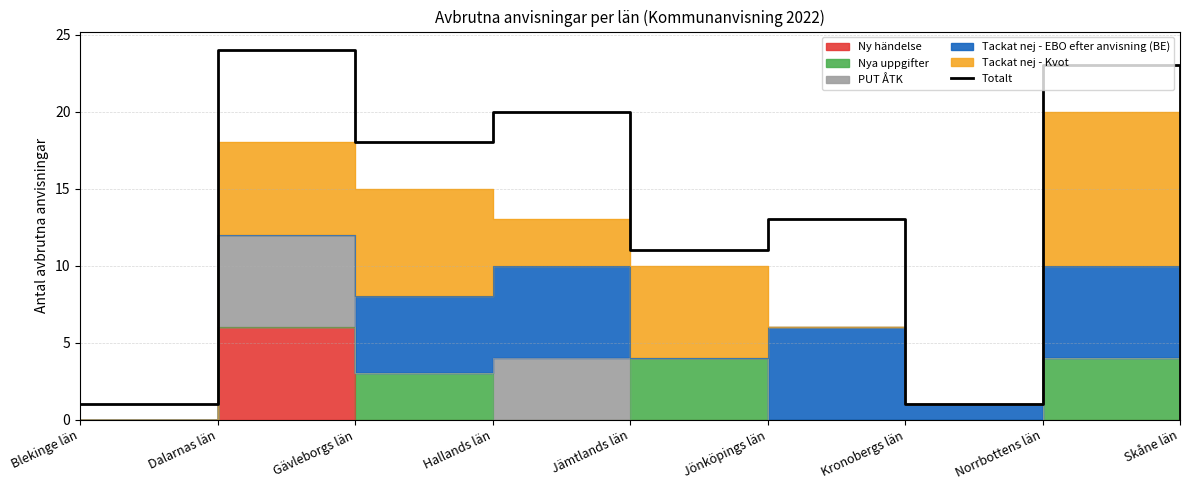

Approximately how many times larger is the value at Hallands län compared to Dalarnas län?

0.8